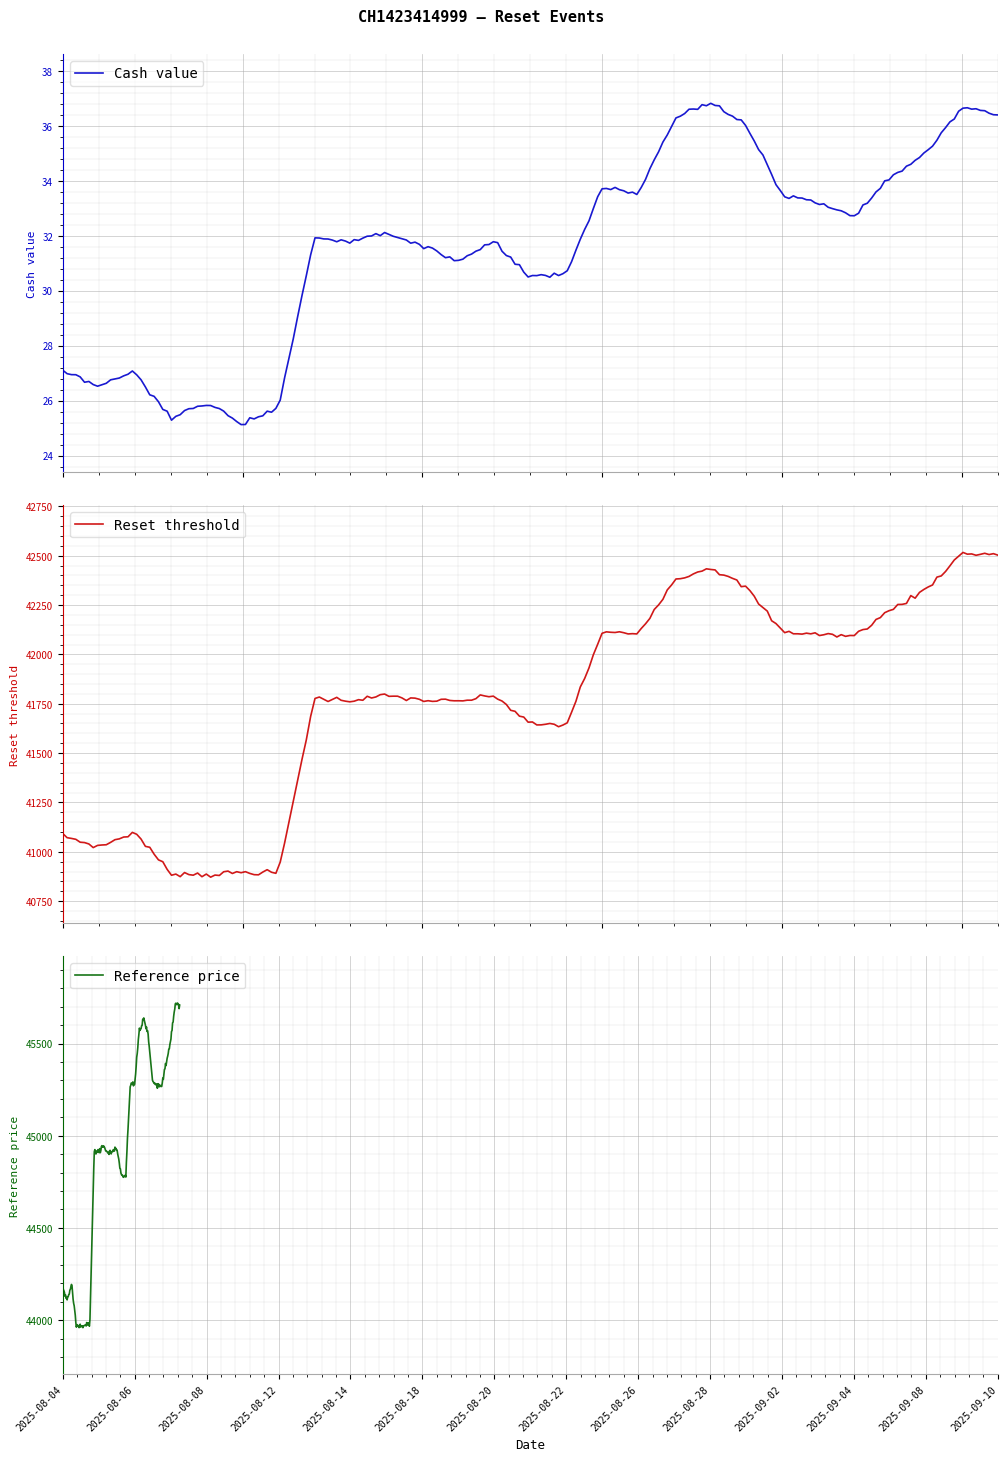

Does the chart display data point markers on the line(s)?

No